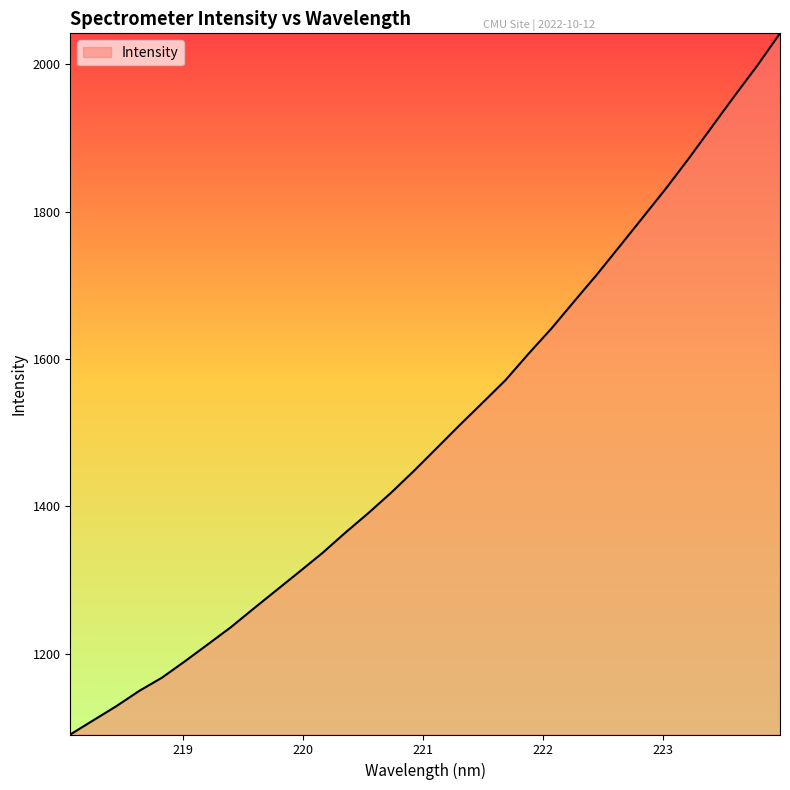

What is the greatest value displayed?

2042.0